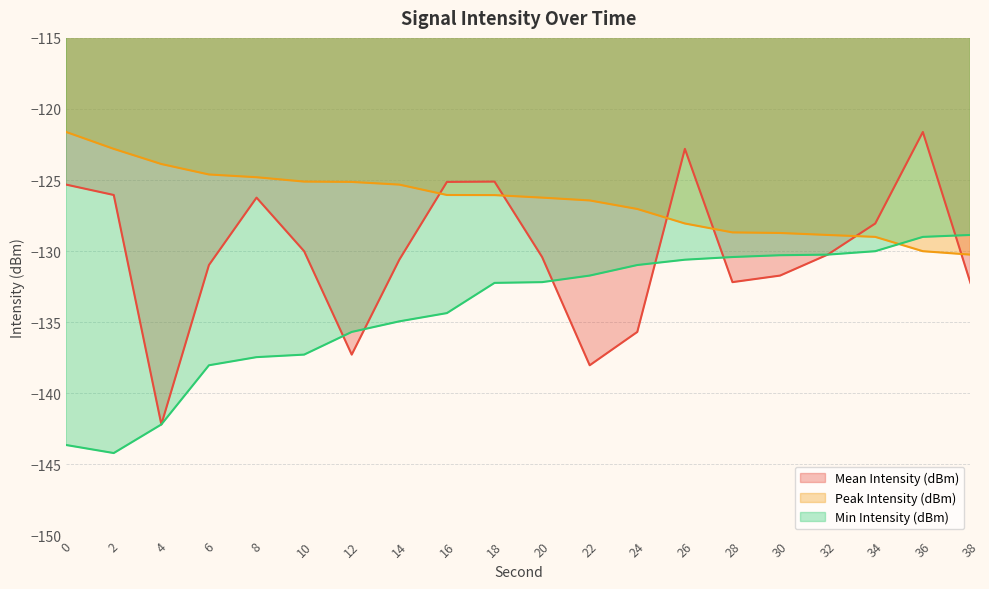

How many lines are shown in the chart?

3